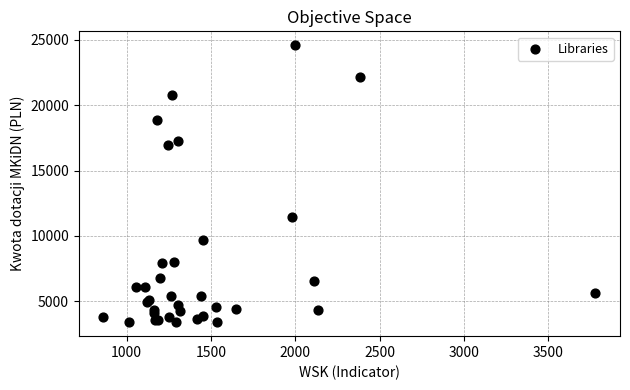

What Y value in the scatter plot is closest to 13990?

11430